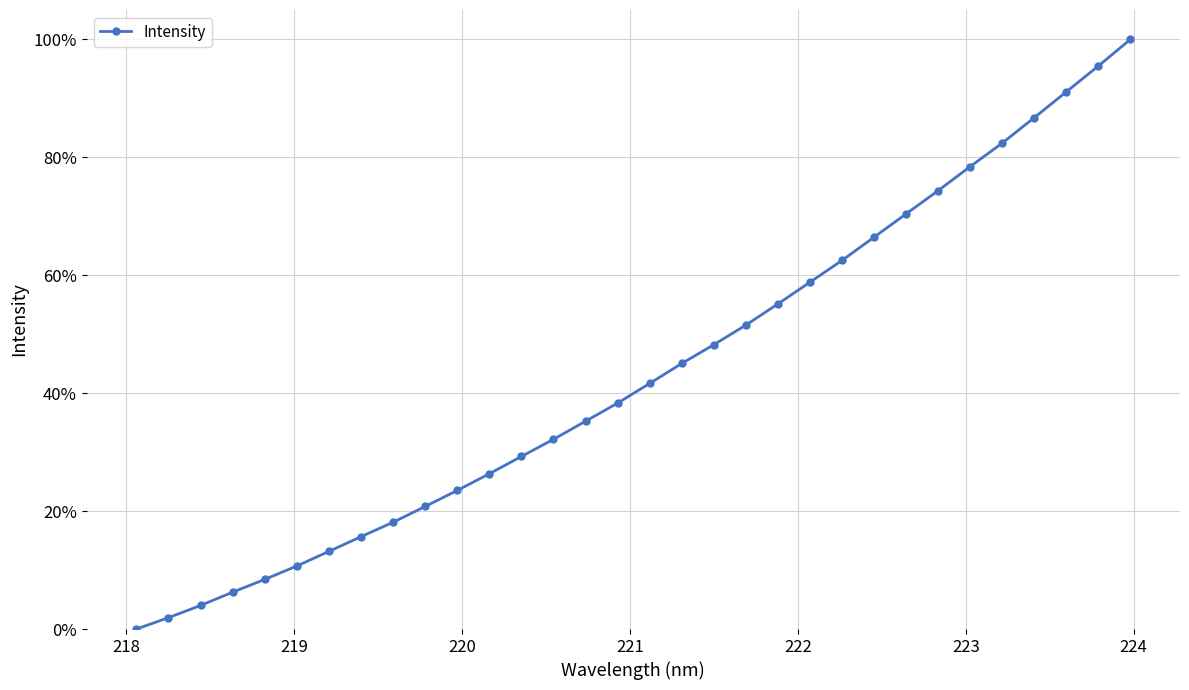

What is the sum of all values?

13.9